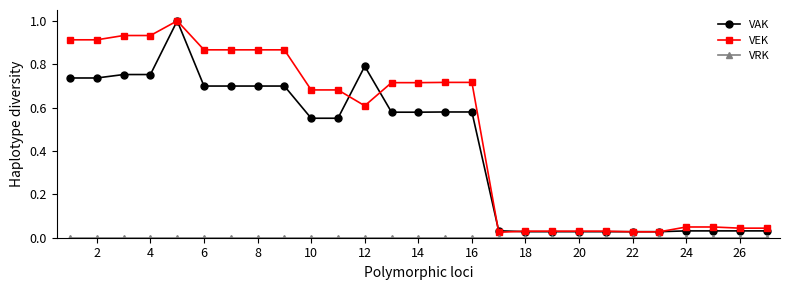

Which series has the largest total across all categories?

VEK